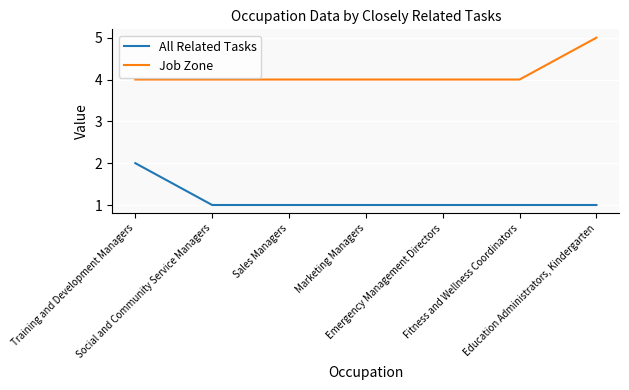

True or false: Job Zone and All Related Tasks cross at least once.

False